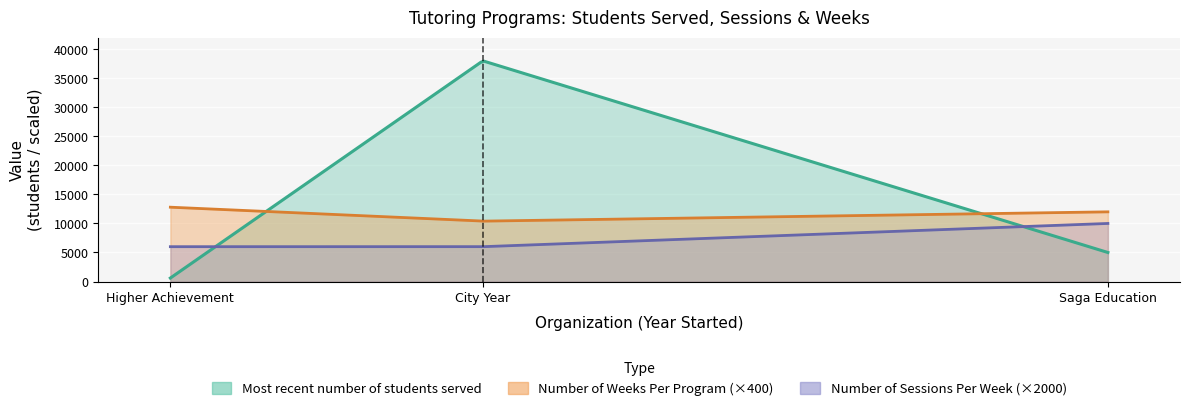

What is the value of the sessions_per_week point at the 2nd from the left?

3